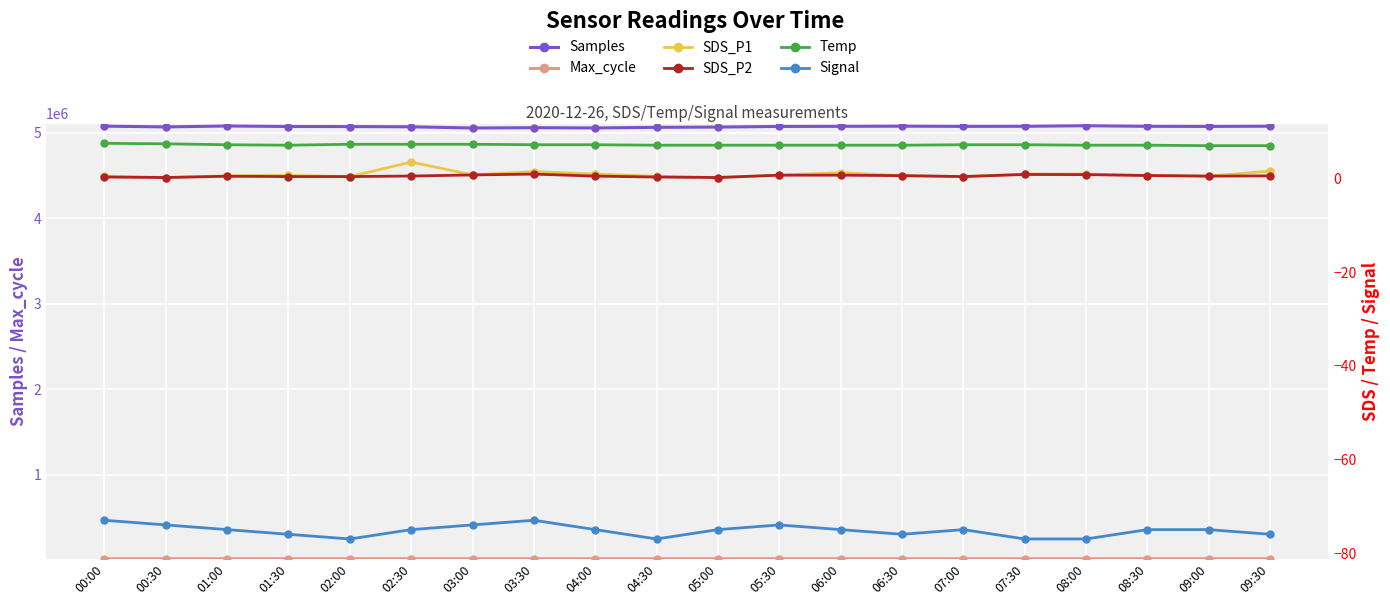

At which label does Max_cycle first exceed 20040?

01:00